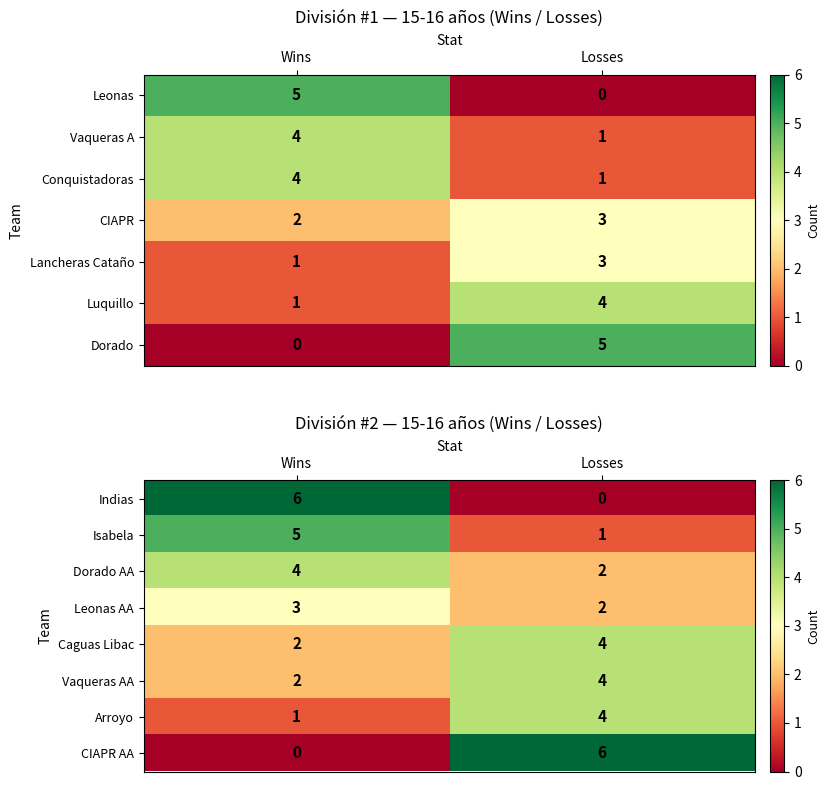

What is the total value across all series at Wins?

23